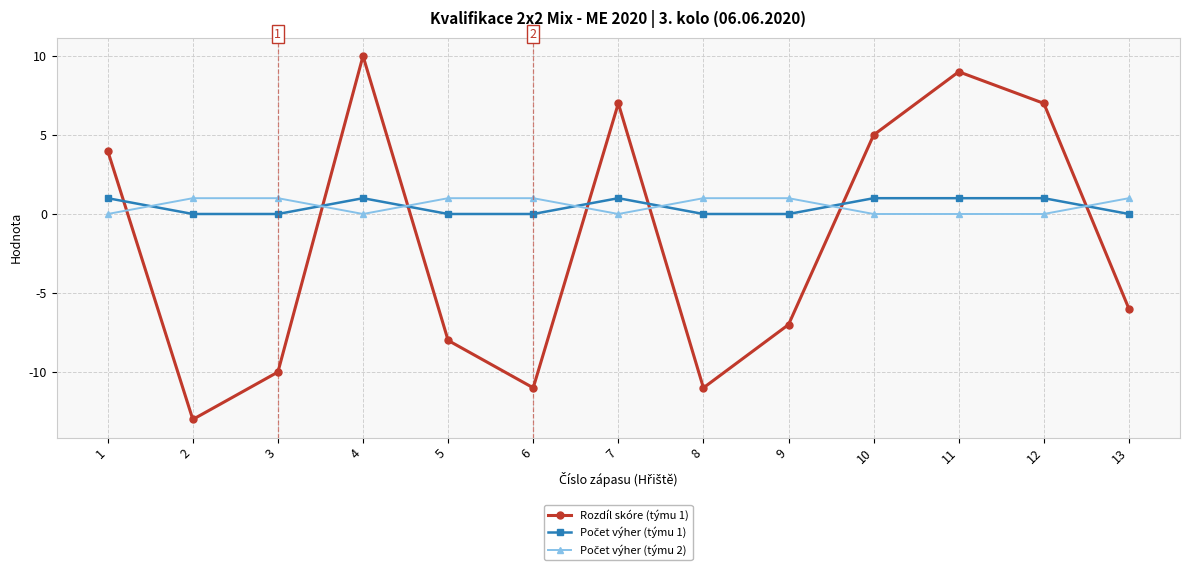

Between 4 and 9, which series saw the biggest shift?

Rozdíl skóre (týmu 1)